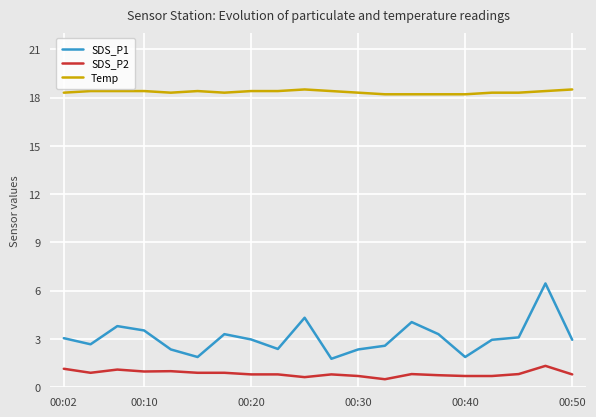

What is the difference between the maximum and minimum values in the SDS_P1 series?

4.7